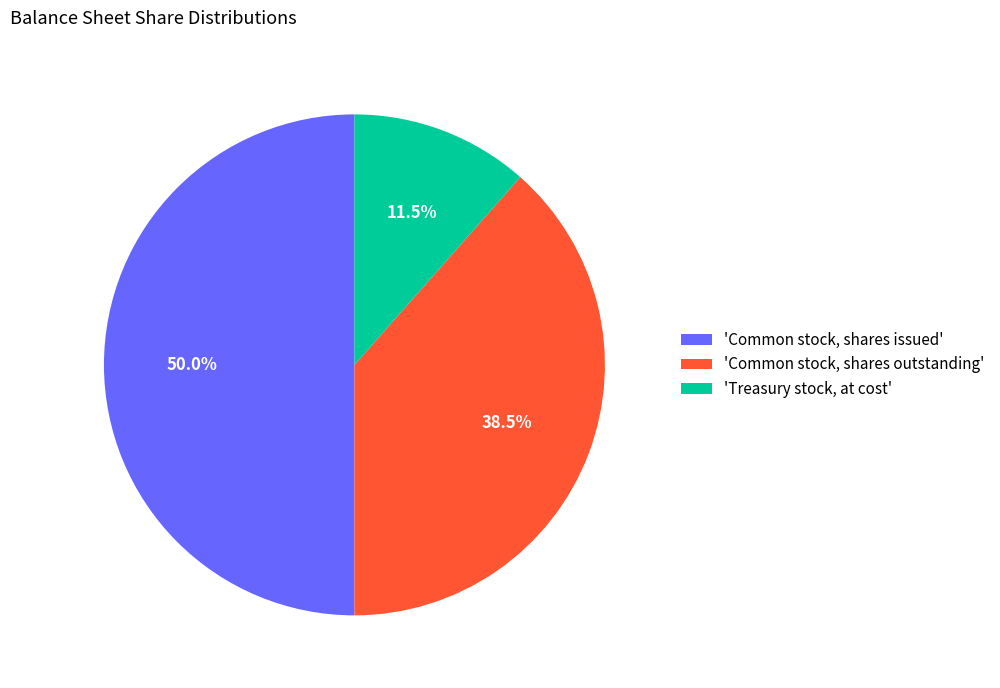

What is the smallest slice in the pie chart?

'Treasury stock, at cost'